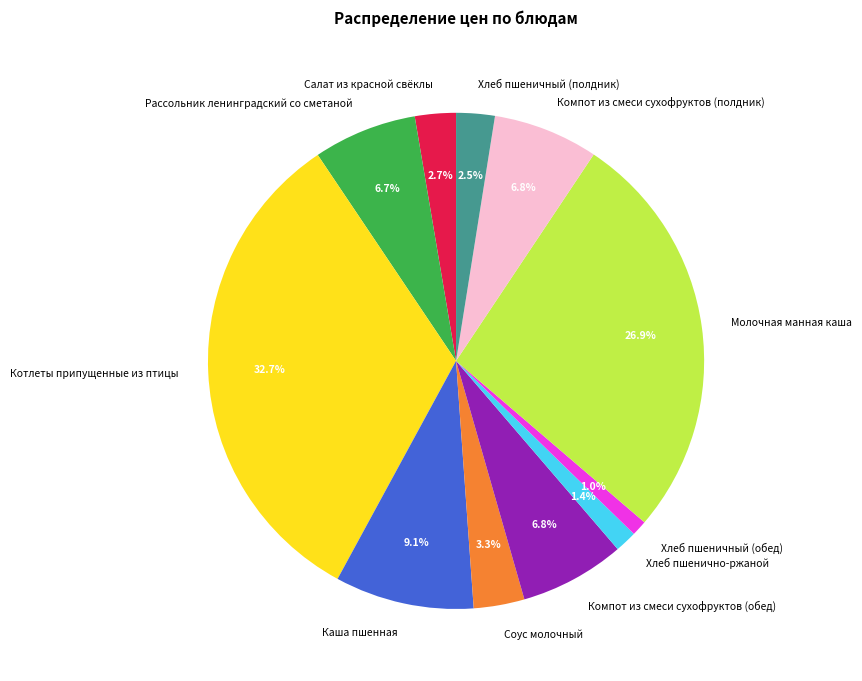

To the nearest percent, what portion does Соус молочный represent?

3%